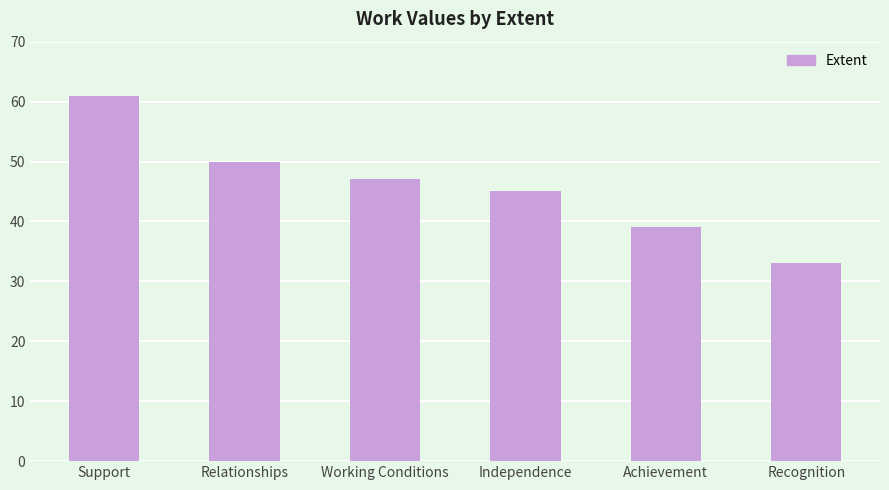

At which label is the value closest to 47?

Working Conditions